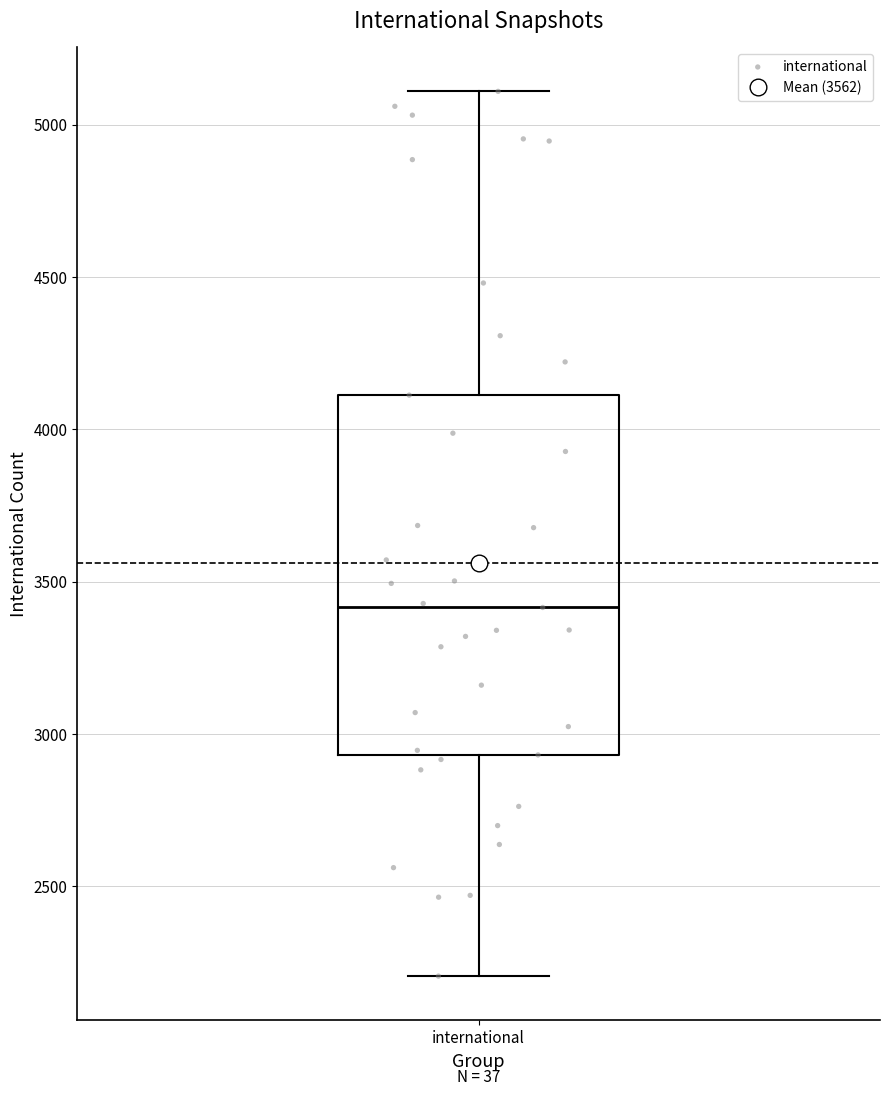

Where is the upper edge of the box for international on the y-axis? The values are not printed on the chart, so give them approximately, as read against the axis.

4100